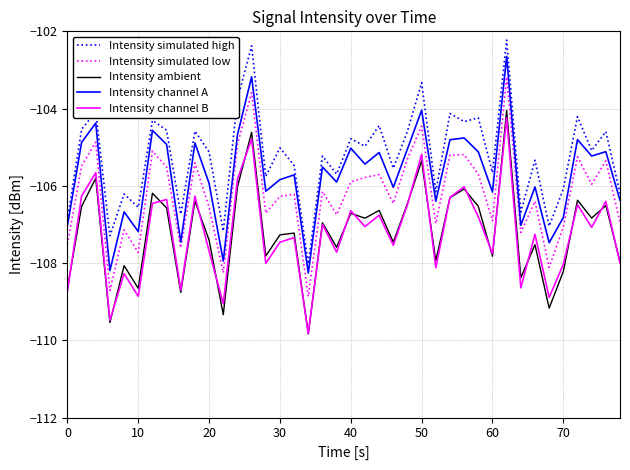

Which series has the largest total across all categories?

Intensity simulated high